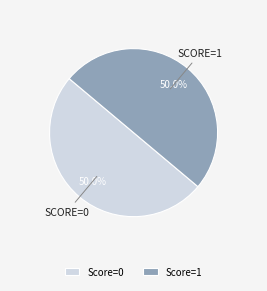

How many segments does this pie chart have?

2